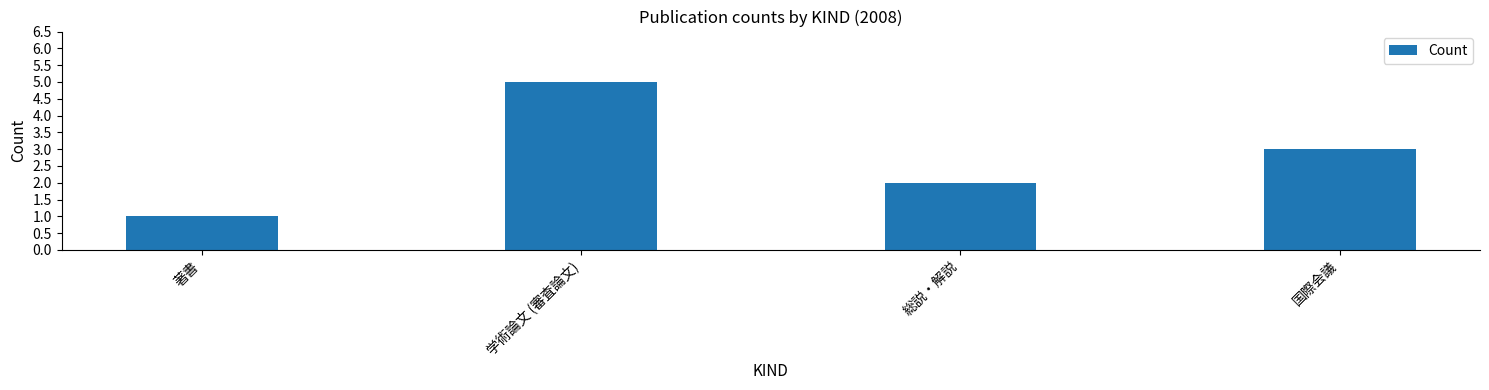

Rank the categories by value from lowest to highest.

著書, 総説・解説, 国際会議, 学術論文 (審査論文)